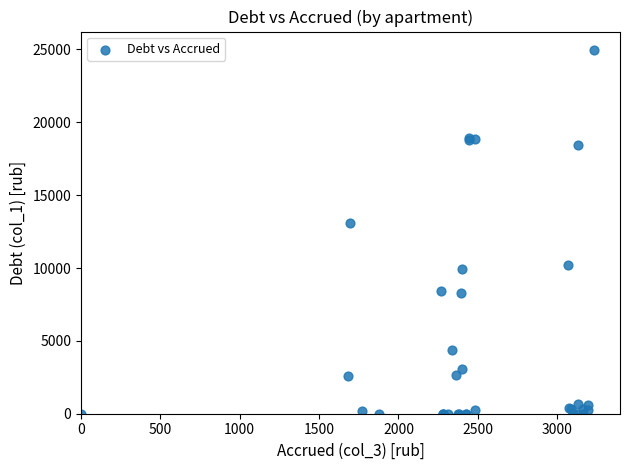

What Y value in the scatter plot is closest to 12490?

13081.8